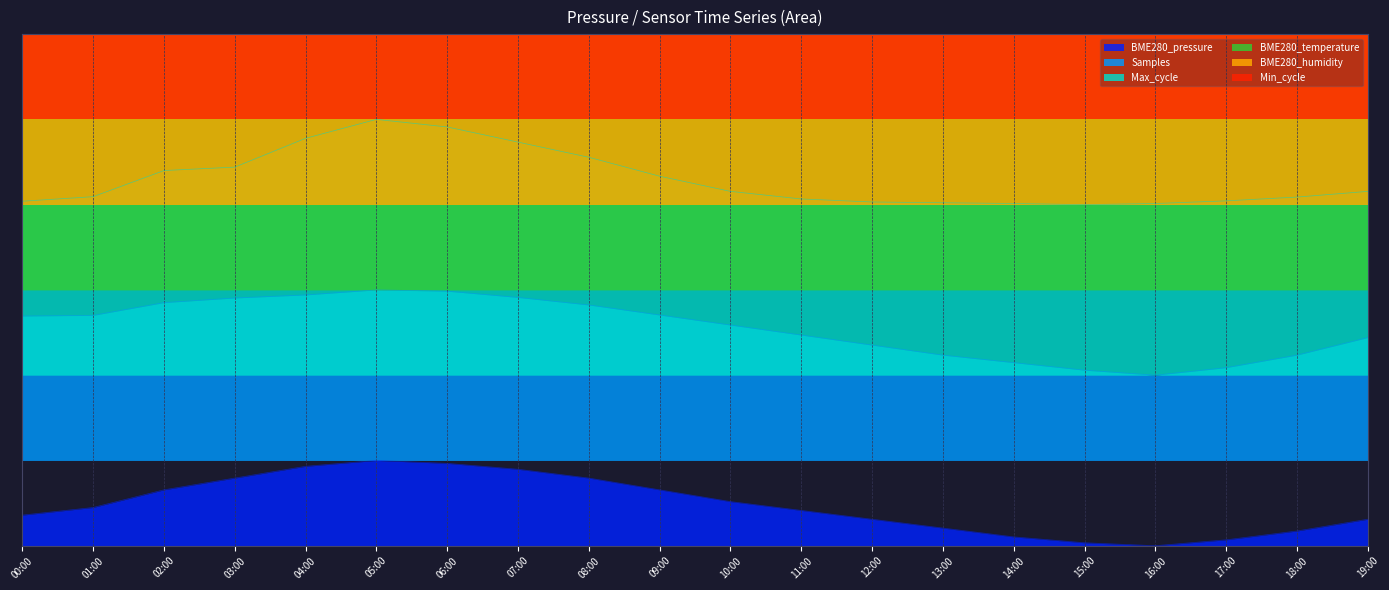

What is the label of the 14th point from the left?

13:00